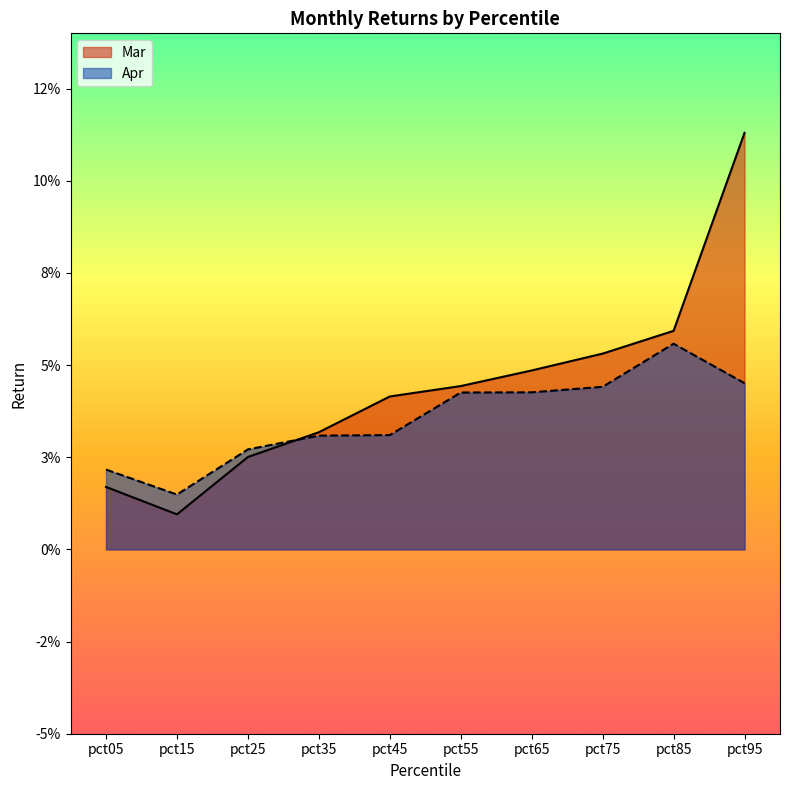

What is the total value across all series at pct75?

0.1